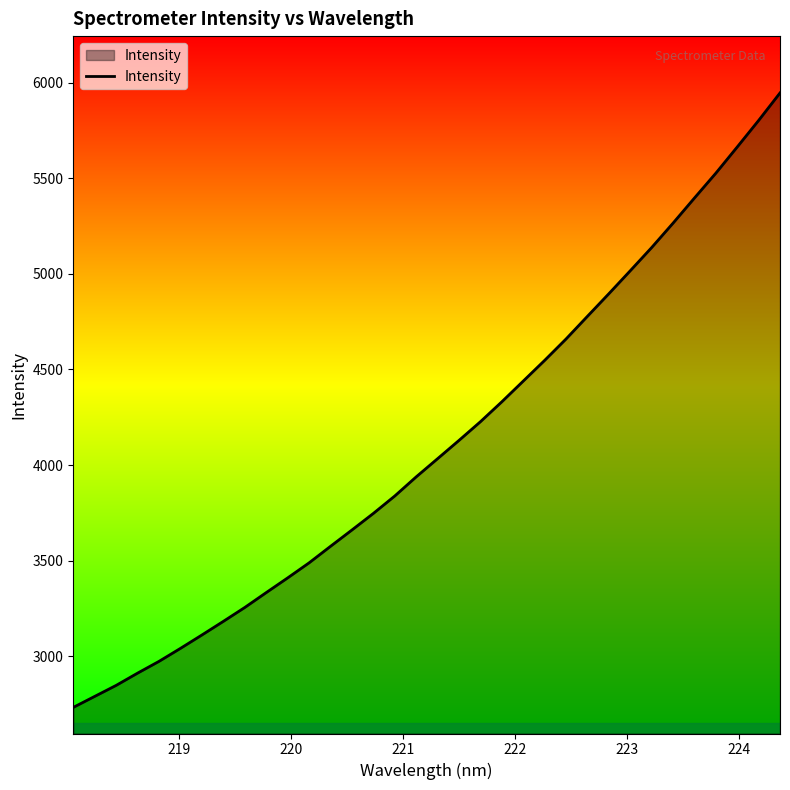

What is the maximum value shown in the chart?

5946.6